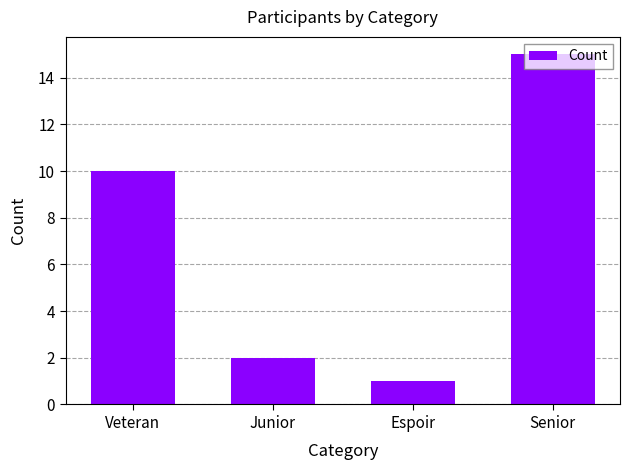

Reading left to right, extract all data points from this chart.

Veteran=10	Junior=2	Espoir=1	Senior=15